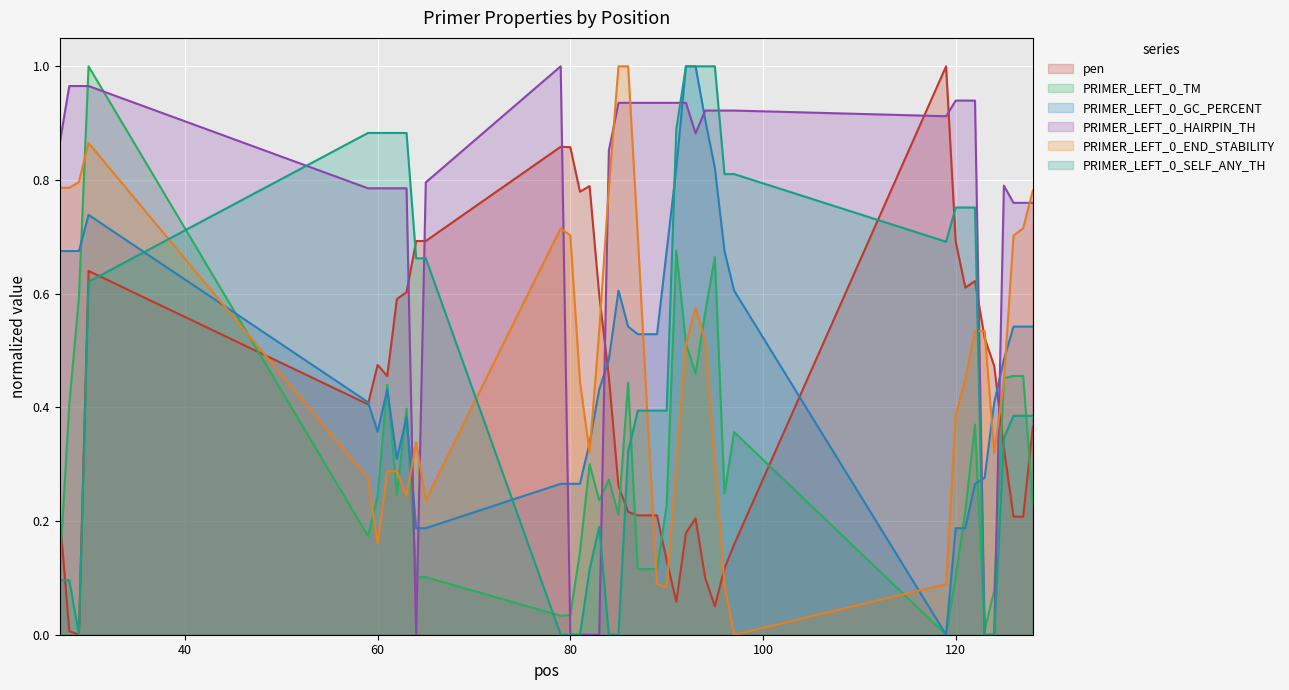

Which category has the highest value across all series?

119